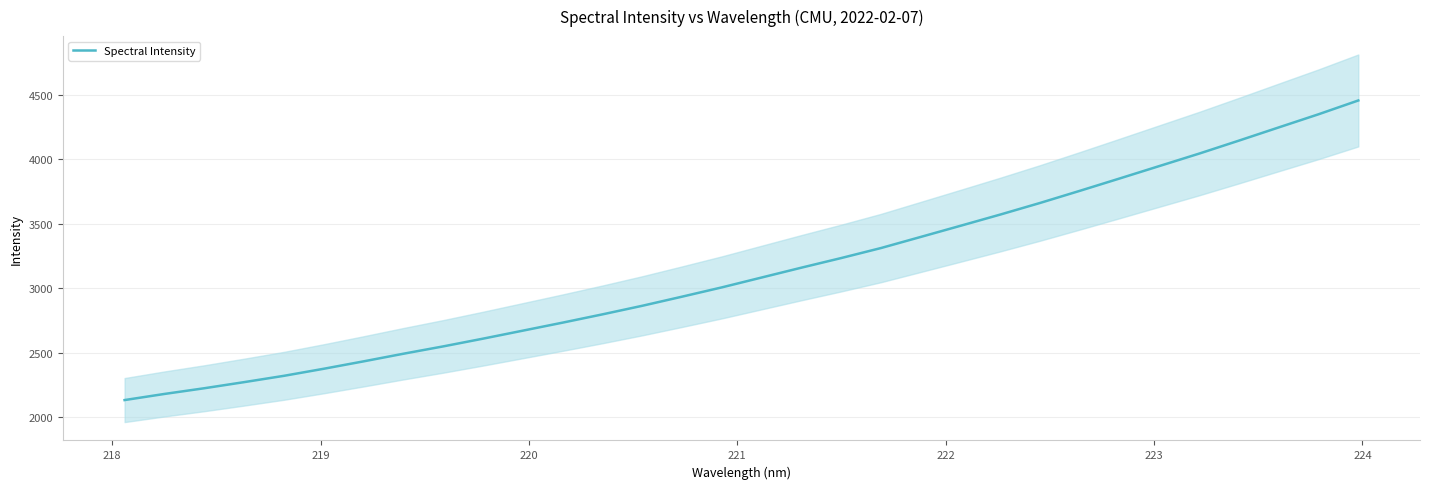

What is the maximum value for Spectral Intensity?

4454.5